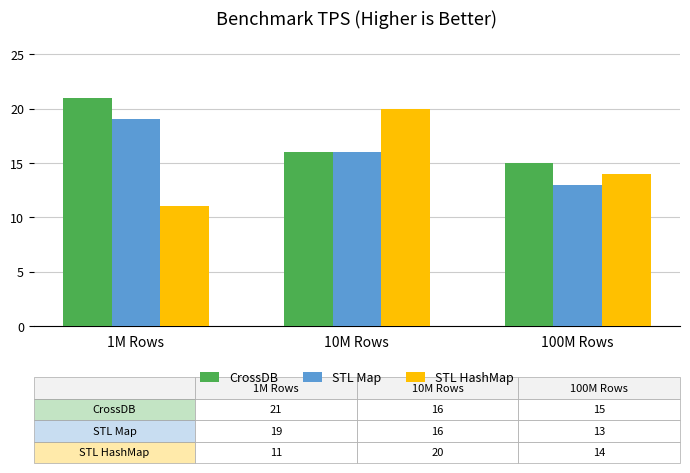

What is the spread (max minus min) of values at 100M Rows?

2